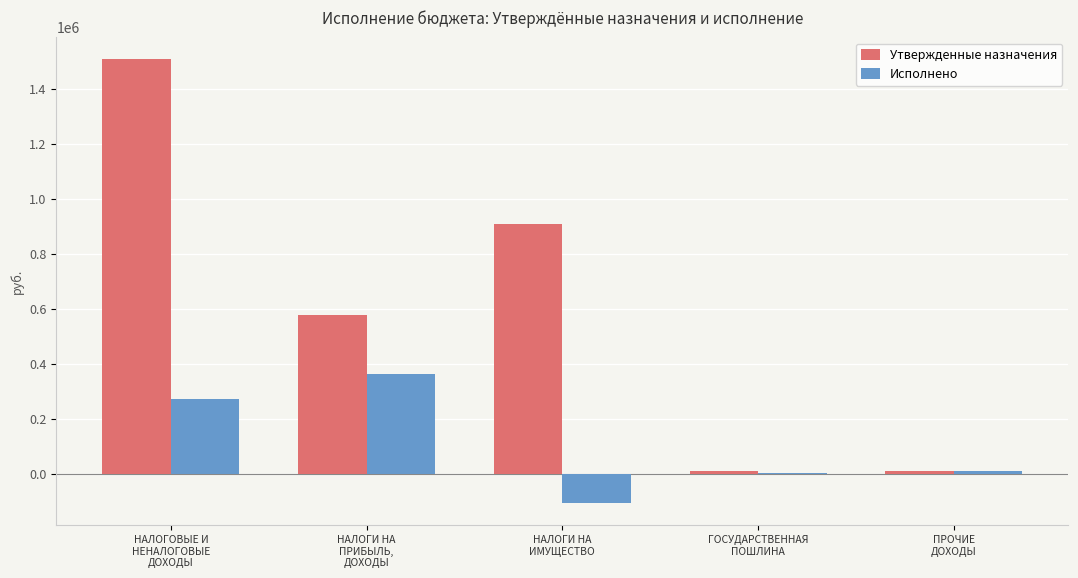

Is it true that Исполнено equals 9730.2 at ПРОЧИЕ
ДОХОДЫ?

True